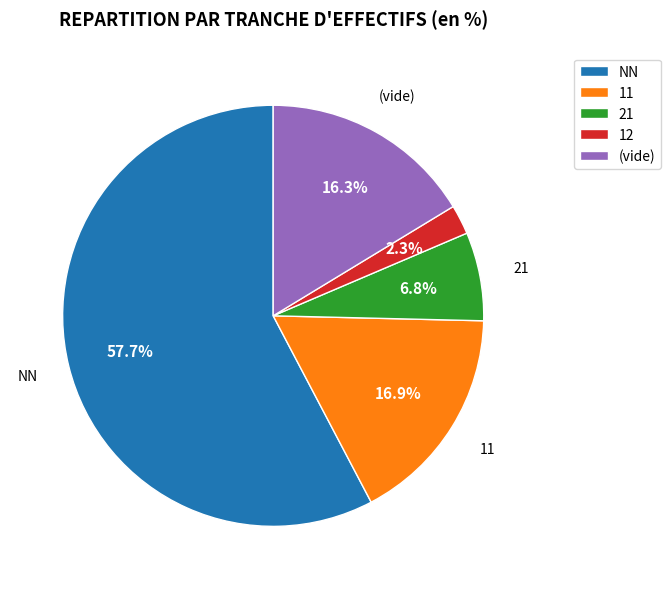

What percentage is the NN slice, to the nearest percent?

58%